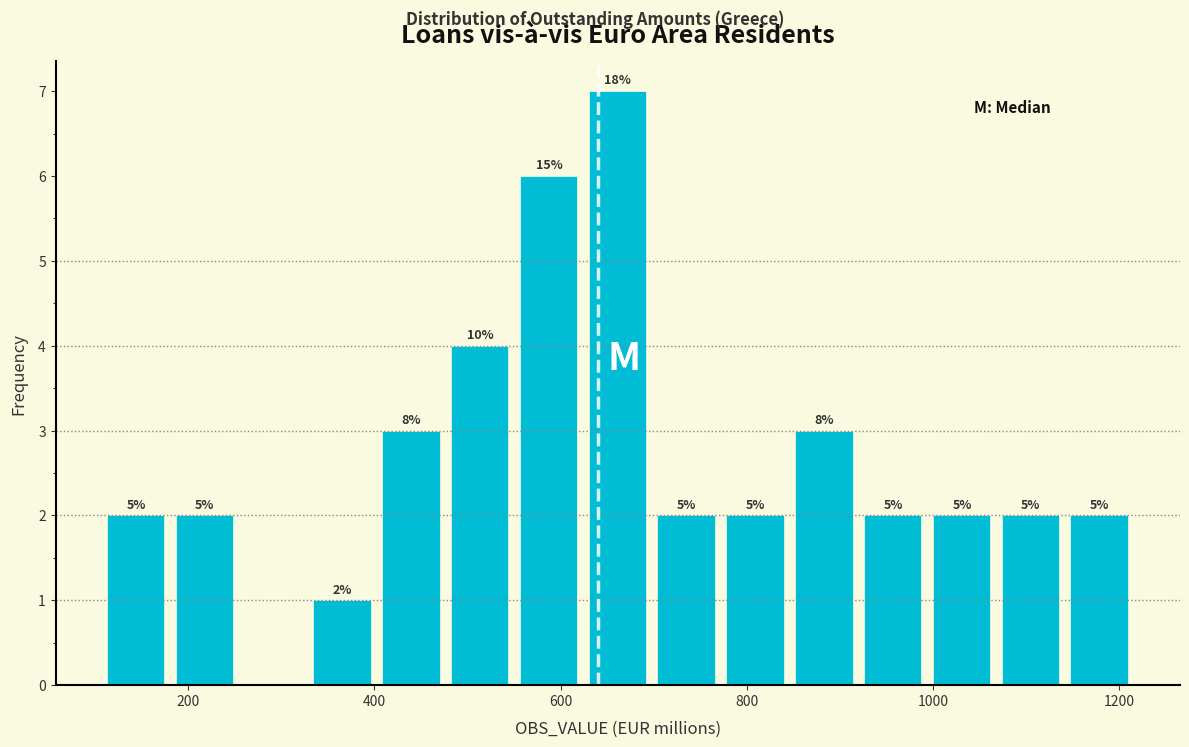

Around what value on the x-axis is the tallest bar? Give the approximate position of its centre, as read against the axis.

660